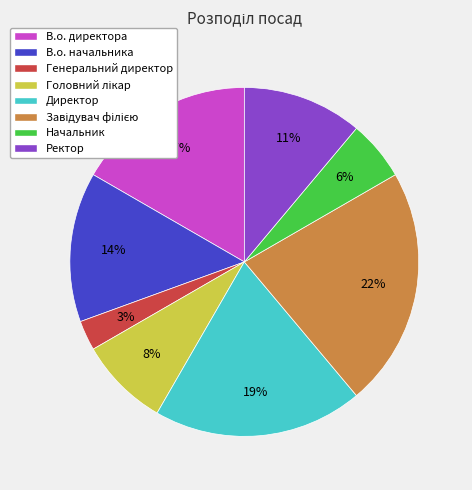

What percentage is the В.о. директора slice, to the nearest percent?

17%